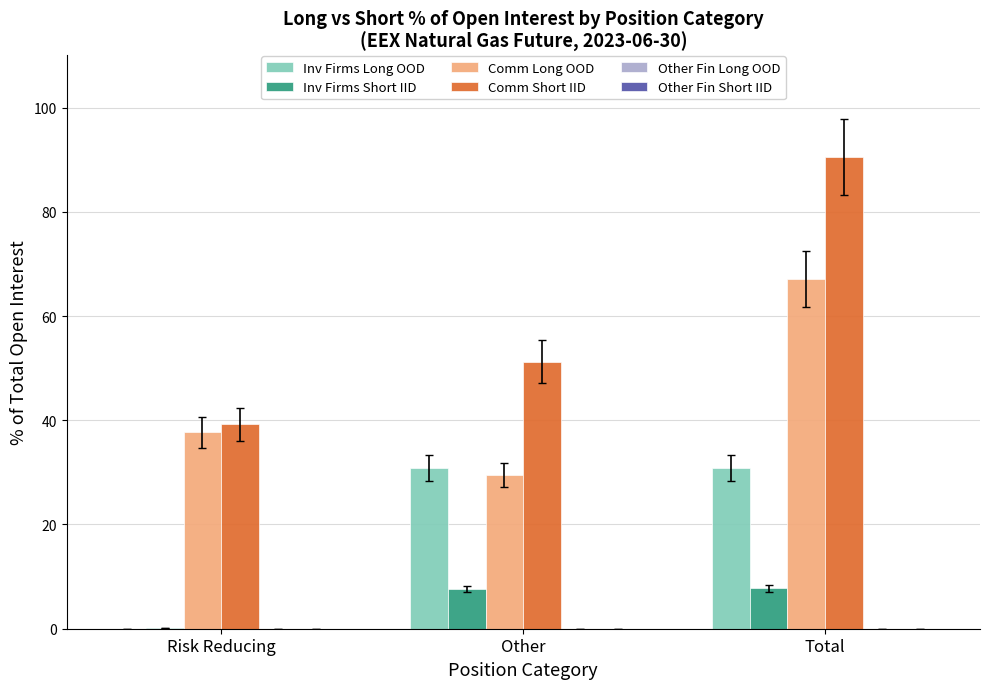

What is the sum of all Inv Firms Short IID values?

15.5